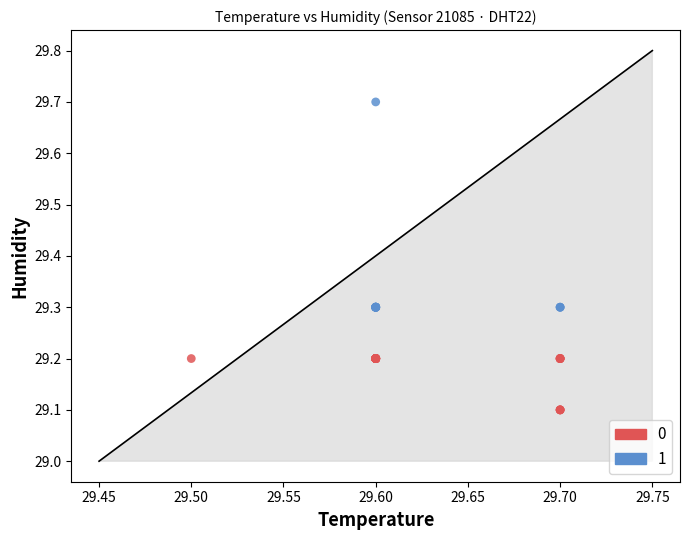

What are all the series names shown in the legend?

0, 1